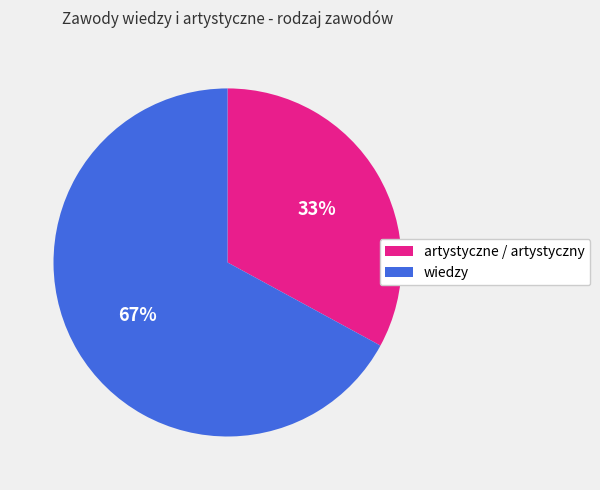

To the nearest percent, what is the combined percentage of artystyczne / artystyczny and wiedzy?

100%